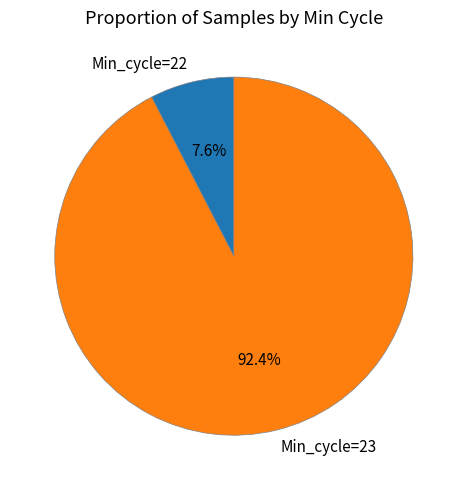

What is the ratio of the value at Min_cycle=23 to the value at Min_cycle=22?

12.2